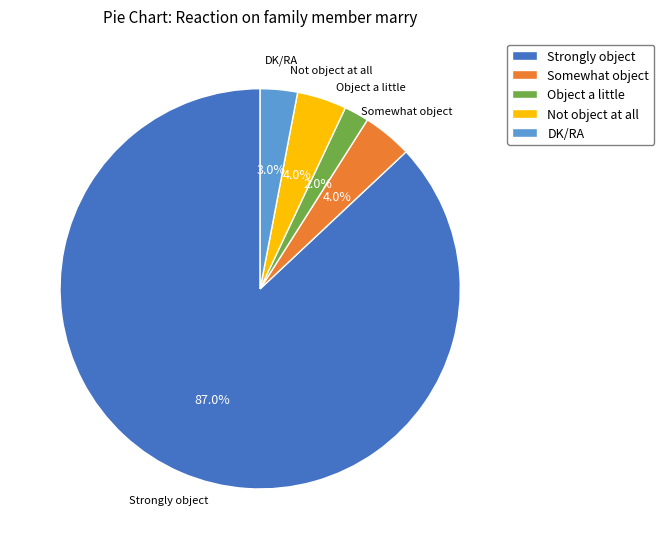

How much of the chart is everything except DK/RA?

97.0%